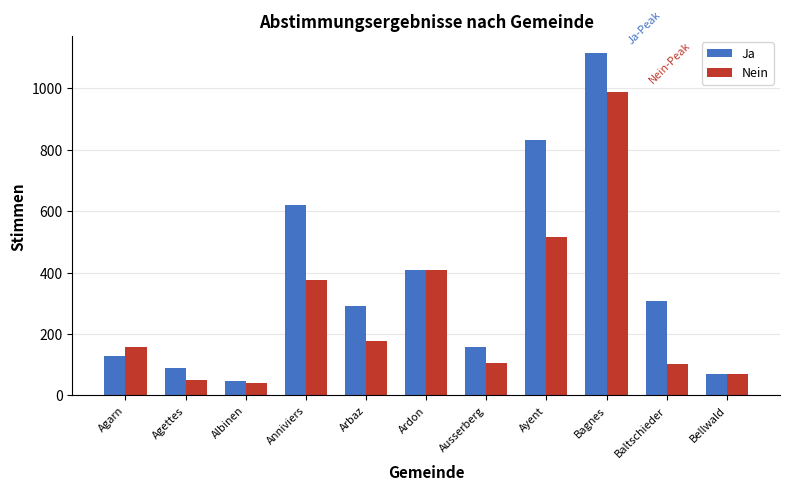

Rank the series by their maximum value, from highest to lowest.

Ja, Nein